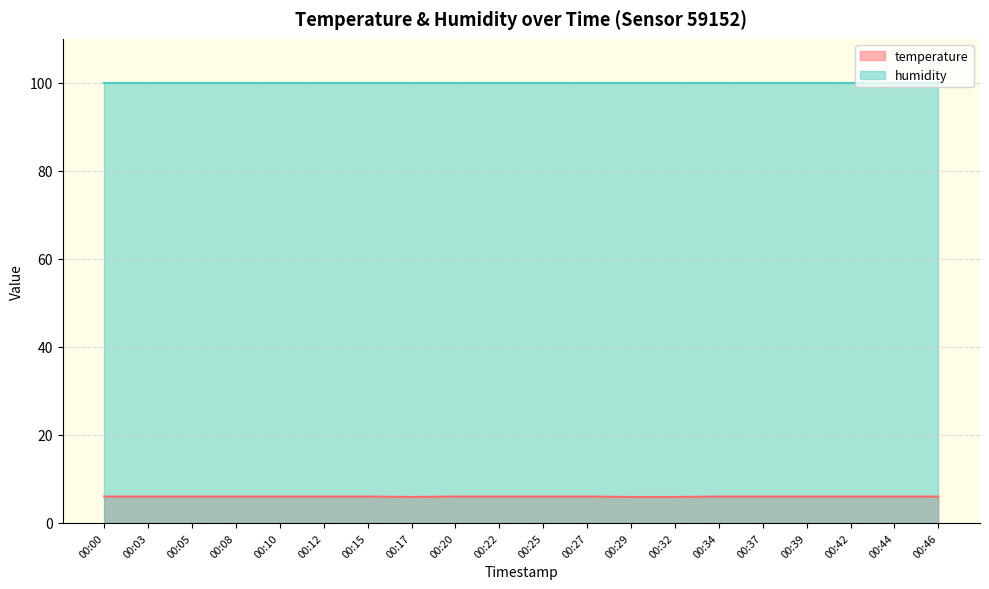

Is it true that humidity equals 43.0 at 00:03?

False